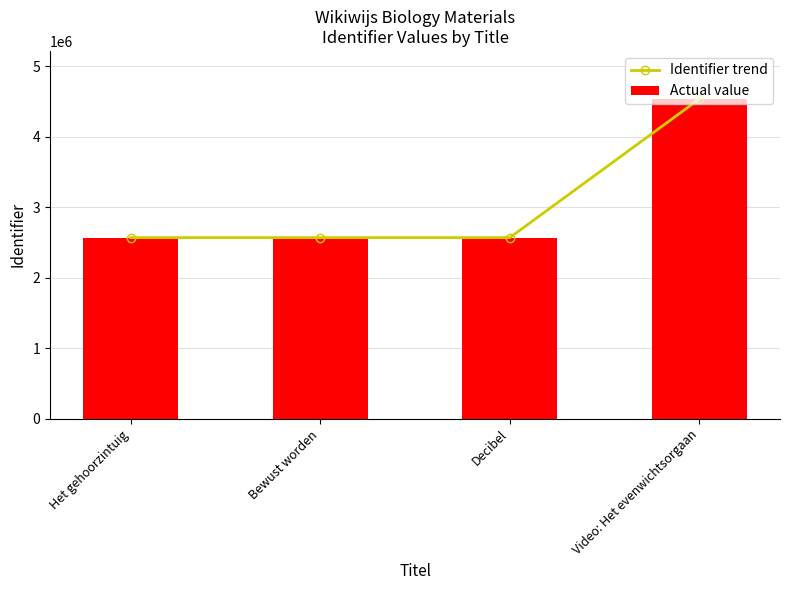

What are all the series names shown in the legend?

Identifier trend, Actual value